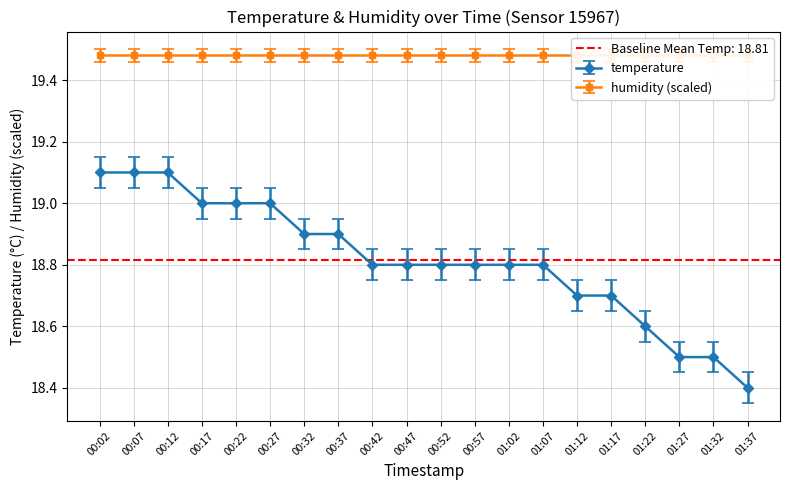

Is it true that temperature equals 18.8 at 00:57?

True